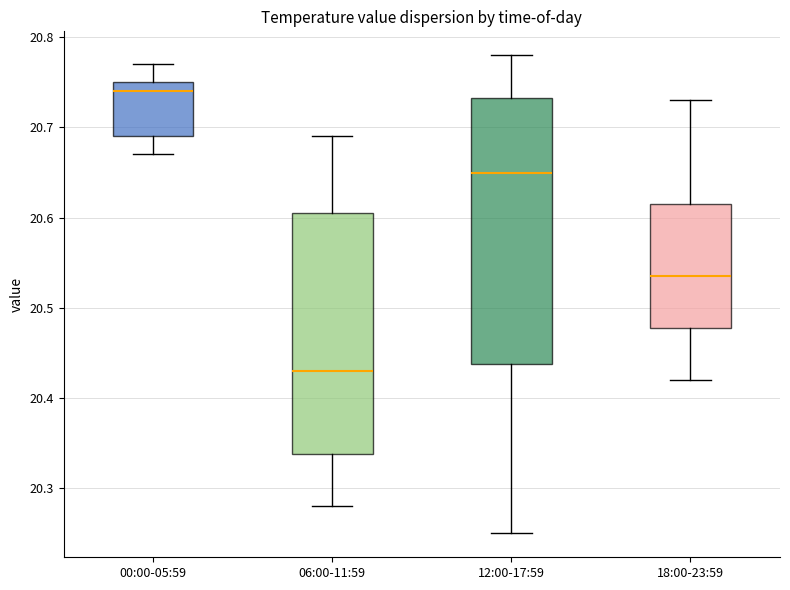

Reading left to right, read every box against the y-axis: the position of its median line, the range the box covers, and the ends of its whiskers. The values are not printed on the chart, so give them approximately, as read against the axis.

00:00-05:59: median 20.74, box 20.69 to 20.75, whiskers 20.67 to 20.77
06:00-11:59: median 20.43, box 20.34 to 20.61, whiskers 20.28 to 20.69
12:00-17:59: median 20.65, box 20.44 to 20.73, whiskers 20.25 to 20.78
18:00-23:59: median 20.54, box 20.48 to 20.62, whiskers 20.42 to 20.73